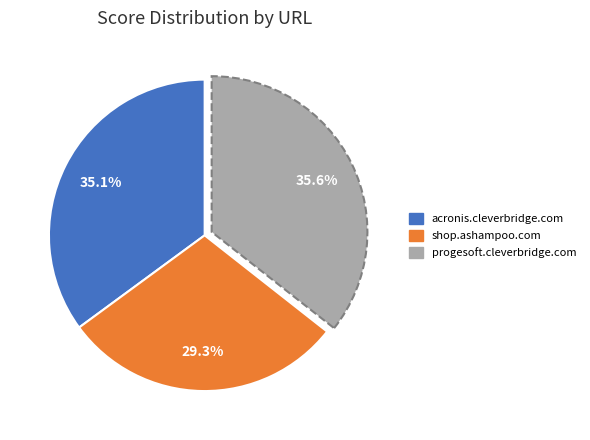

Does progesoft.cleverbridge.com account for over 50% of the chart?

No